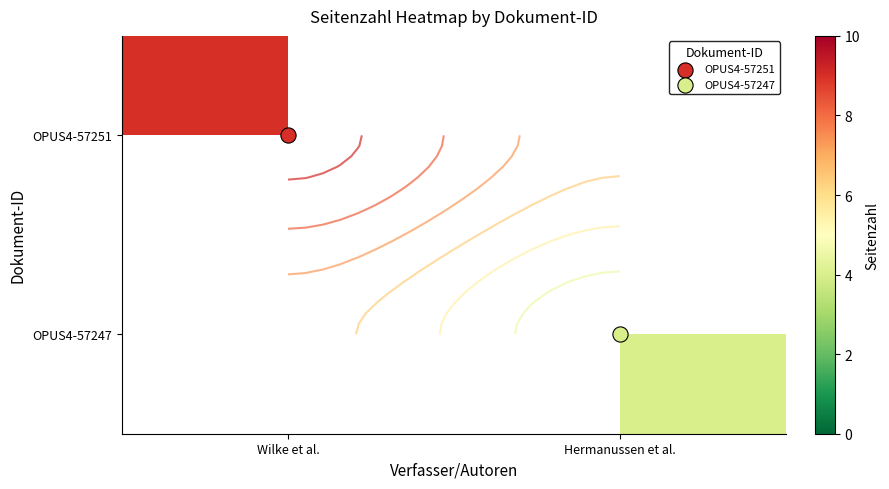

List the labels in order of OPUS4-57247 value, largest first.

Wilke et al., Hermanussen et al.